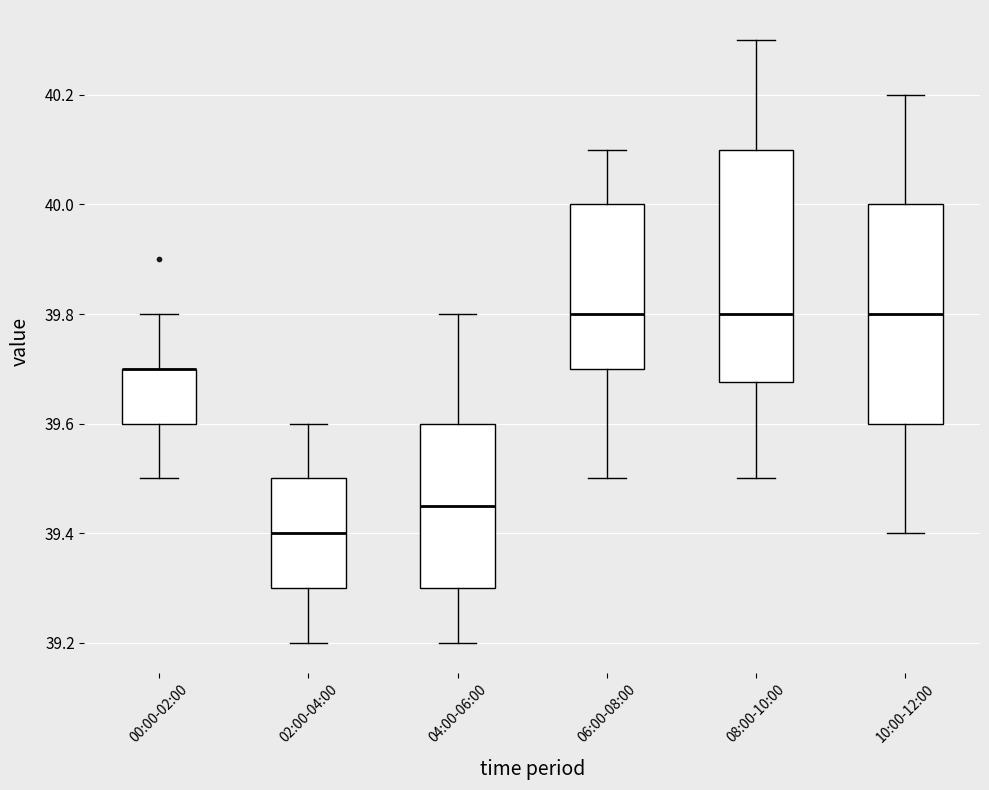

Which box is the tallest, from its lower edge to its upper edge?

08:00-10:00